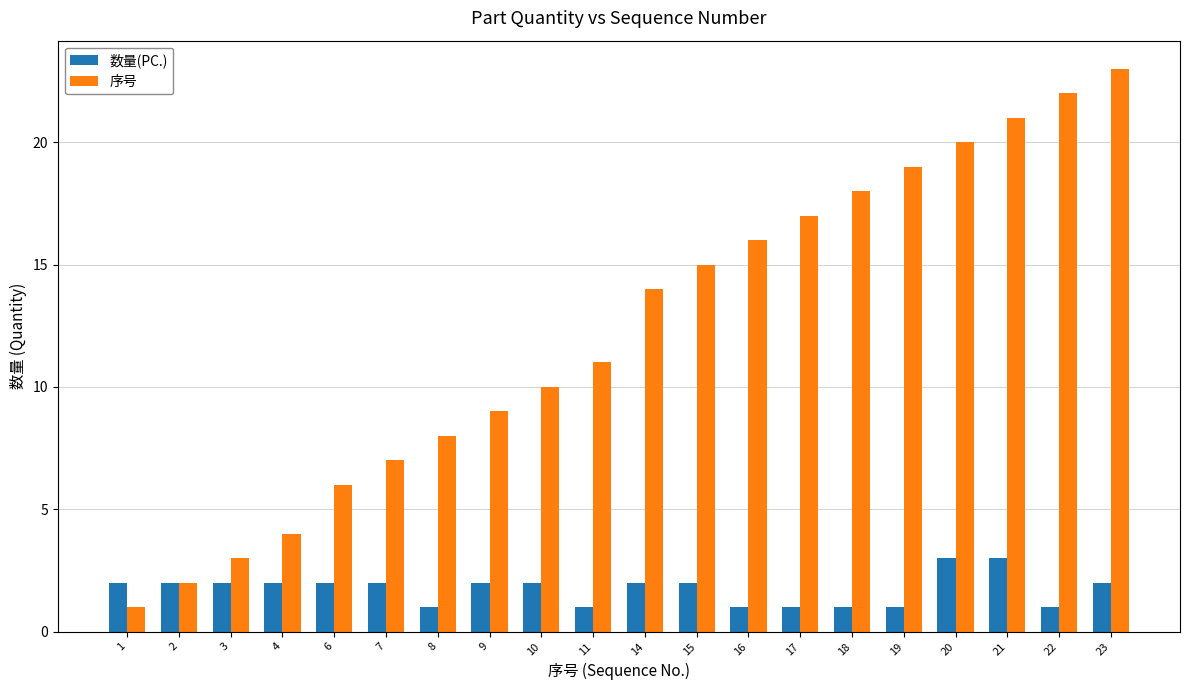

What is the smallest value displayed?

1